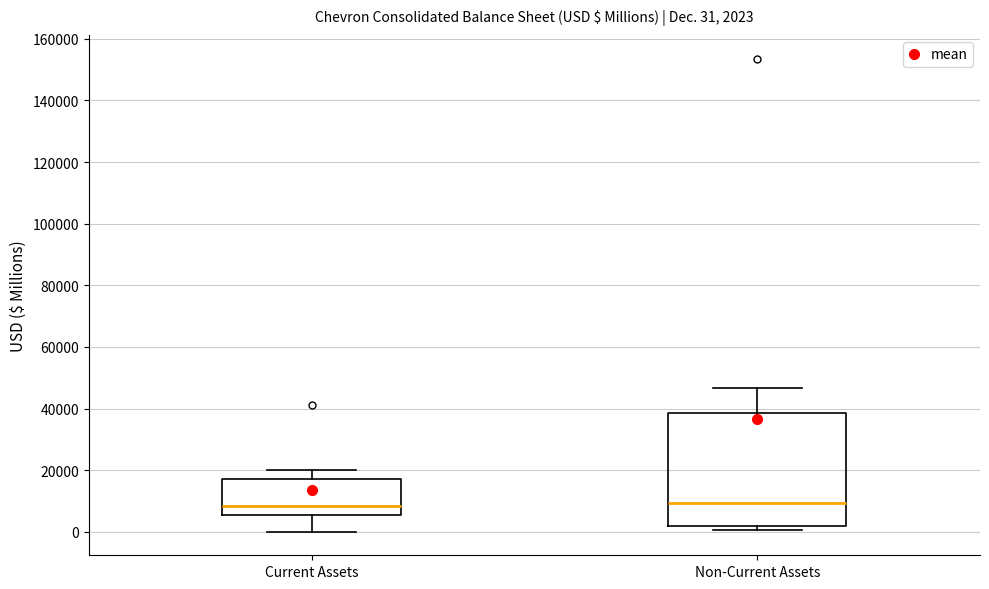

Comparing the boxes themselves (not the whiskers), which one is the tallest?

Non-Current Assets